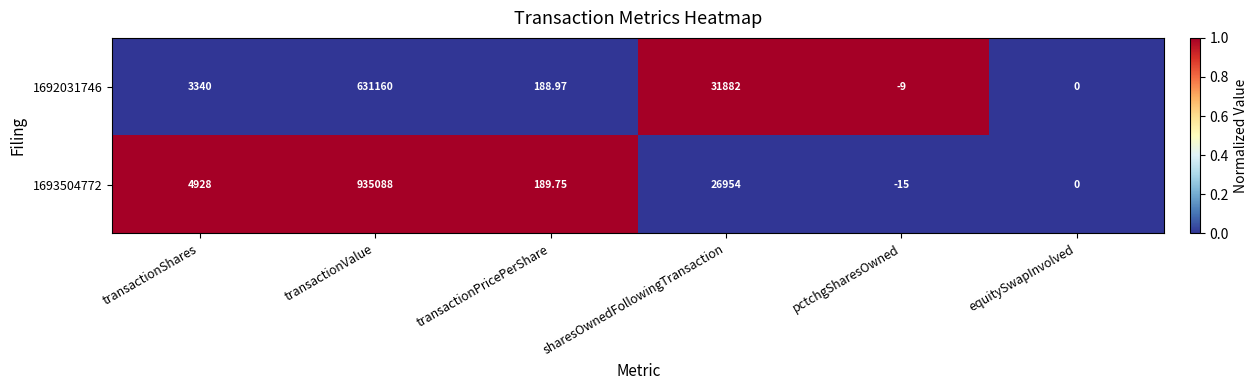

Is the value of 1693504772 at transactionPricePerShare greater than the value of 1692031746 at transactionPricePerShare?

Yes